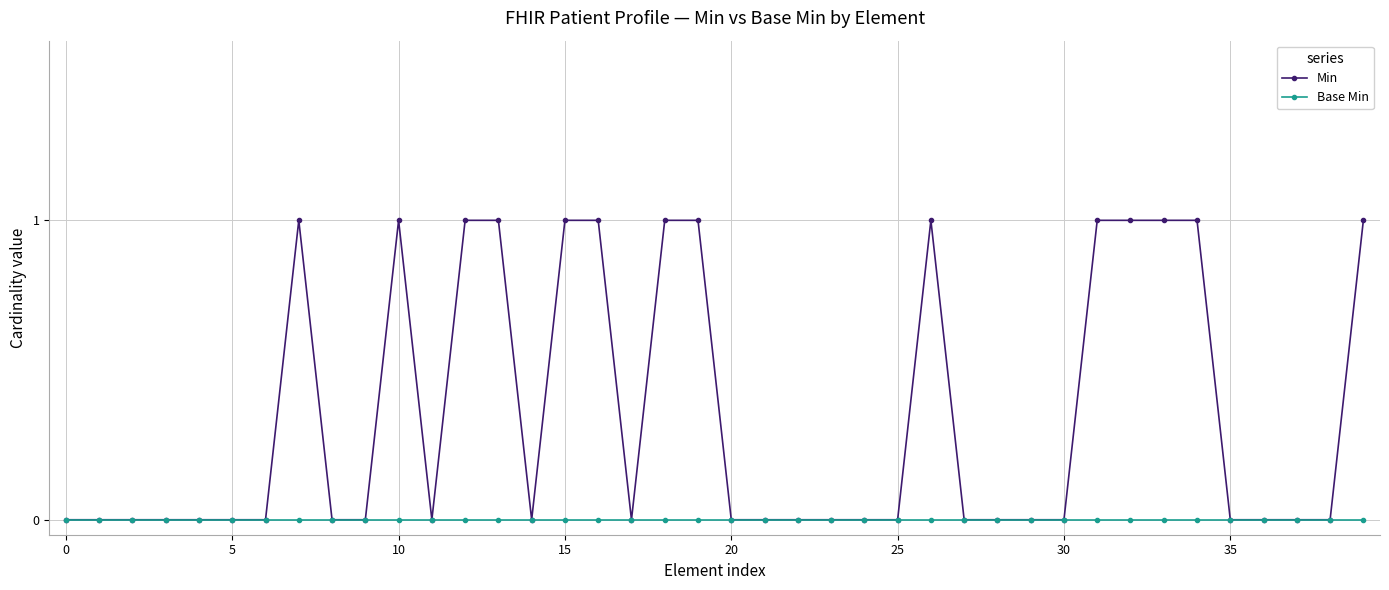

Rank the series by their average value, from highest to lowest.

Min, Base Min